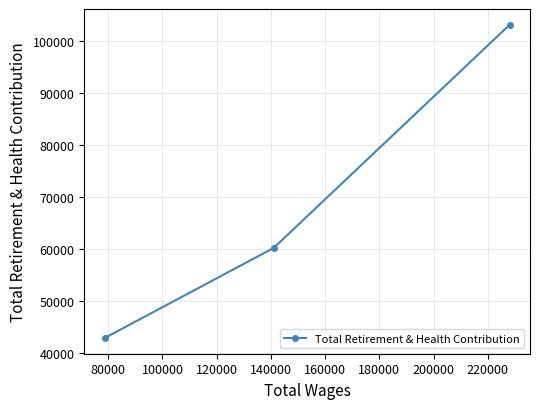

Reading right to left, extract all data points from this chart.

103081	60164	42843